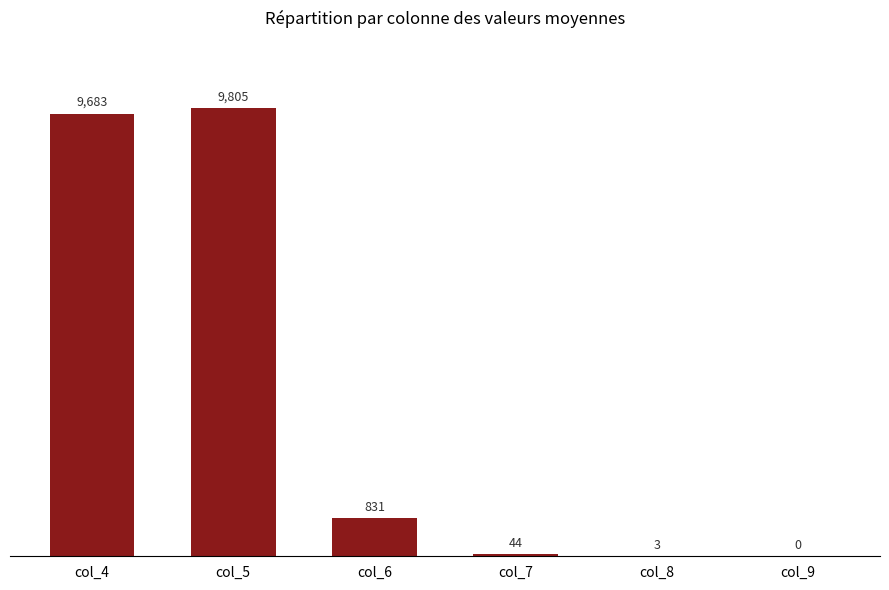

Where does the data first go above 831?

col_4